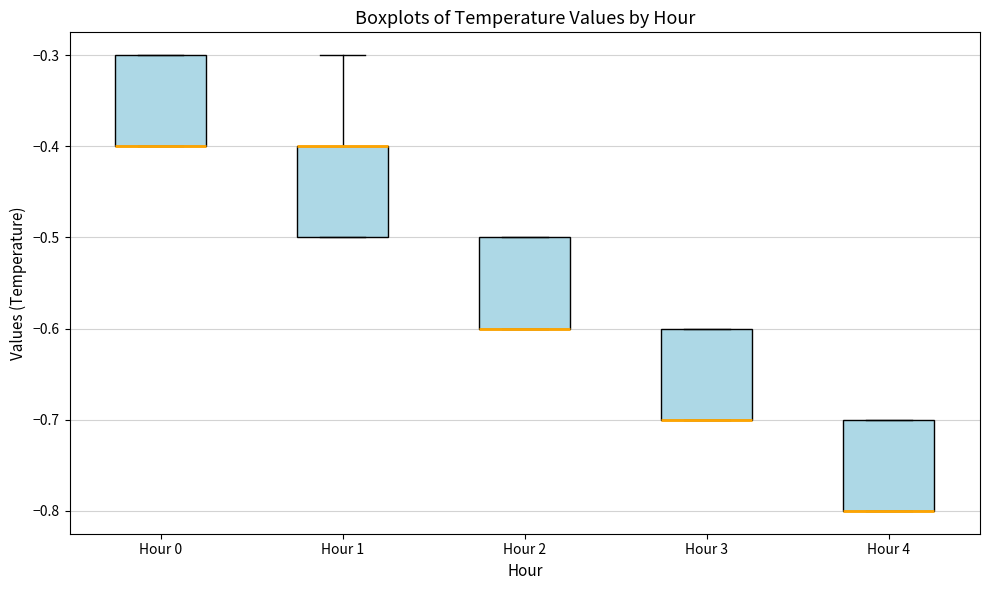

Reading left to right, read every box against the y-axis: the position of its median line, the range the box covers, and the ends of its whiskers. The values are not printed on the chart, so give them approximately, as read against the axis.

Hour 0: median -0.4 (drawn on the box's lower edge), box -0.4 to -0.3, whiskers -0.4 to -0.3
Hour 1: median -0.4 (drawn on the box's upper edge), box -0.5 to -0.4, whiskers -0.5 to -0.3
Hour 2: median -0.6 (drawn on the box's lower edge), box -0.6 to -0.5, whiskers -0.6 to -0.5
Hour 3: median -0.7 (drawn on the box's lower edge), box -0.7 to -0.6, whiskers -0.7 to -0.6
Hour 4: median -0.8 (drawn on the box's lower edge), box -0.8 to -0.7, whiskers -0.8 to -0.7